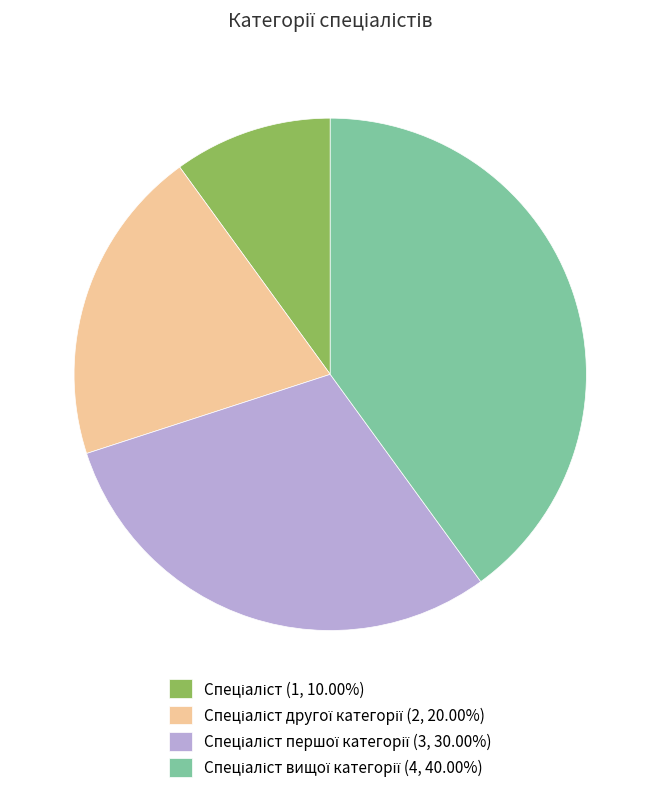

Is there any slice that represents more than half of the pie?

No